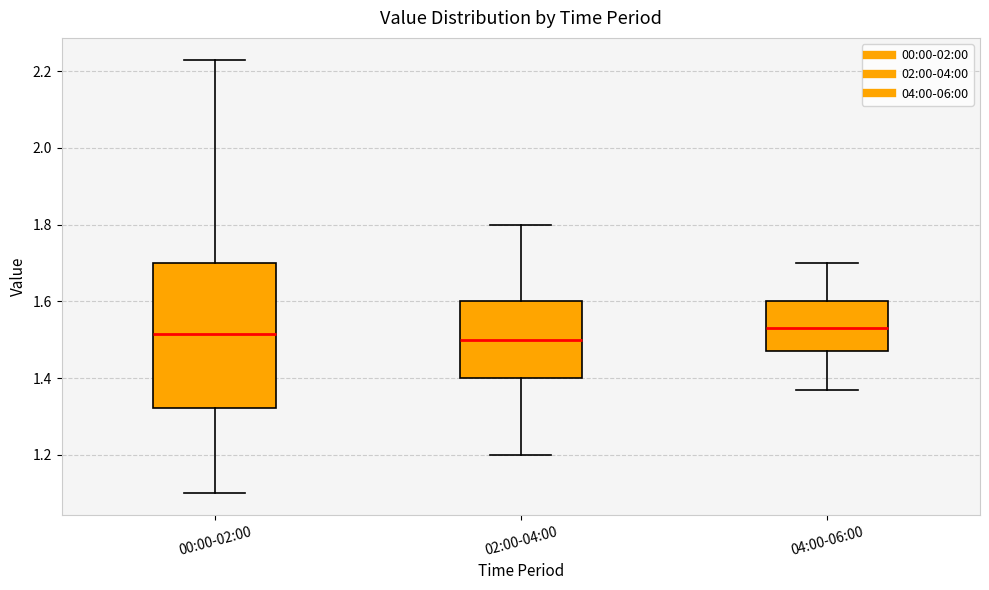

Which box is the tallest, from its lower edge to its upper edge?

00:00-02:00